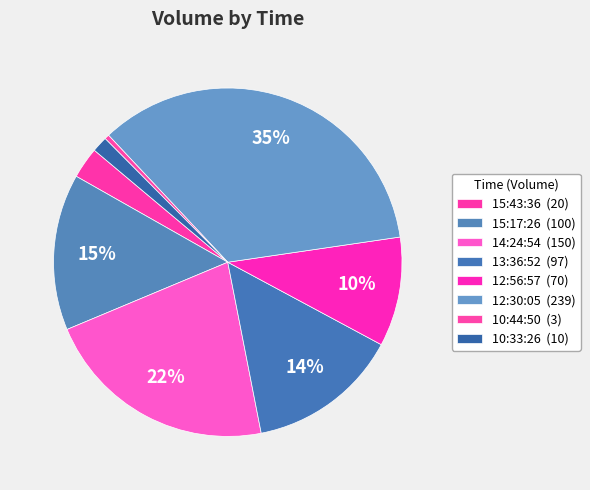

How many slices are in this pie chart?

8